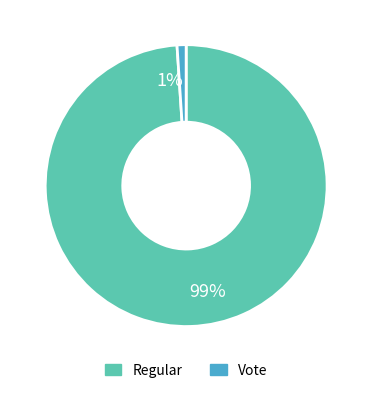

Is it true that Regular is 86% of the pie?

False